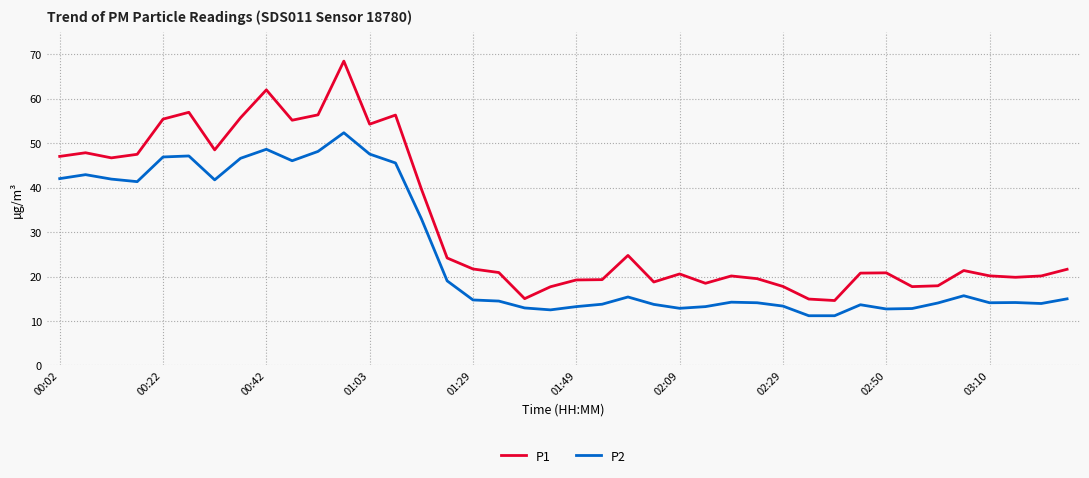

What is the highest value of the P2 series?

52.4